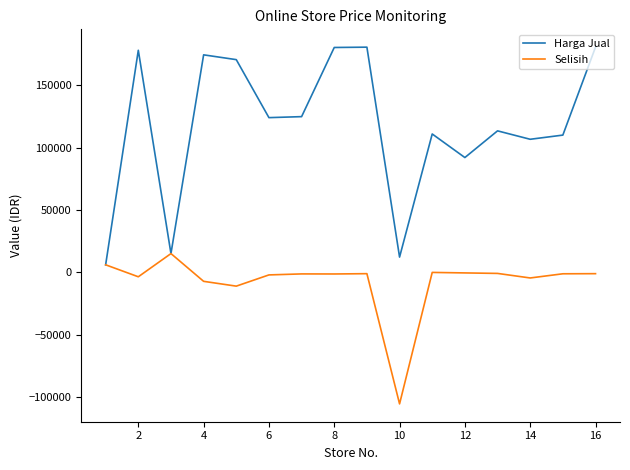

Rank the series by their average value, from highest to lowest.

Harga Jual, Selisih